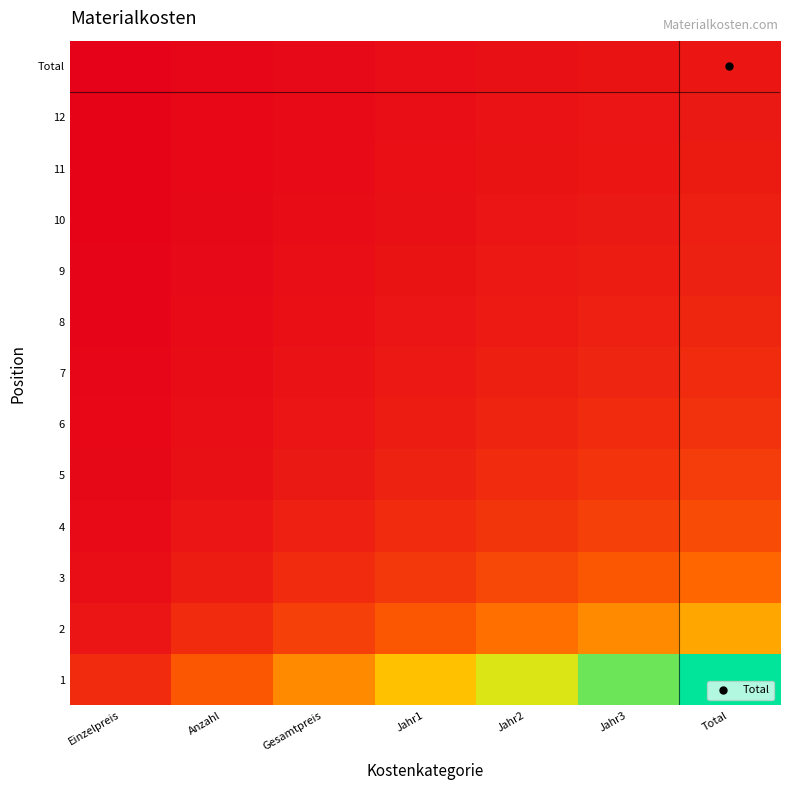

What is the minimum value shown in the chart?

0.1